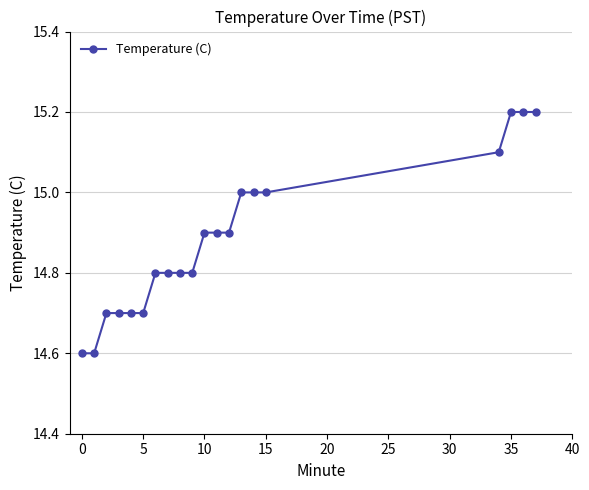

What is the difference between the maximum and second lowest values?

0.6